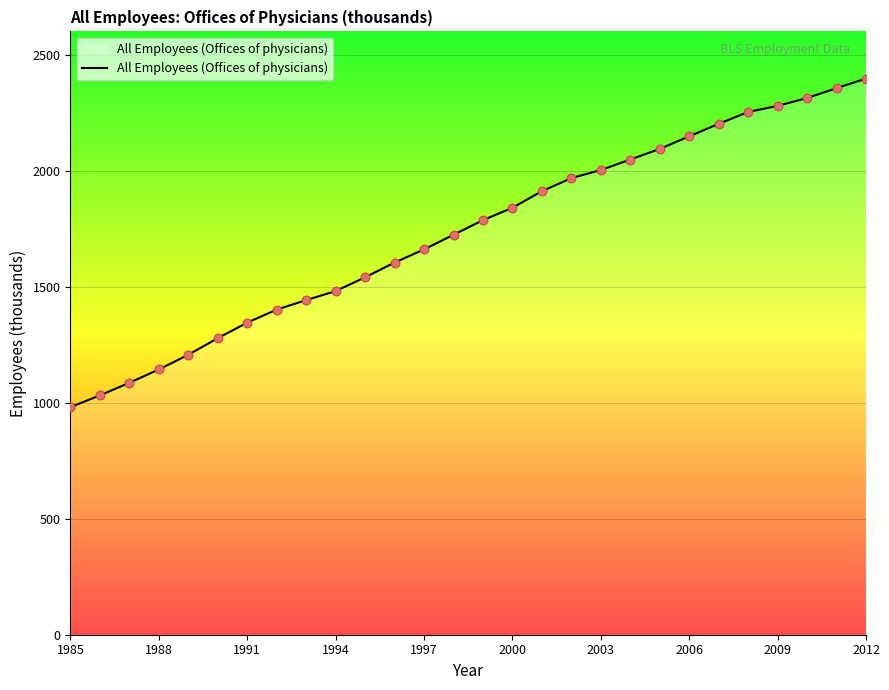

What is the minimum value shown in the chart?

980.9